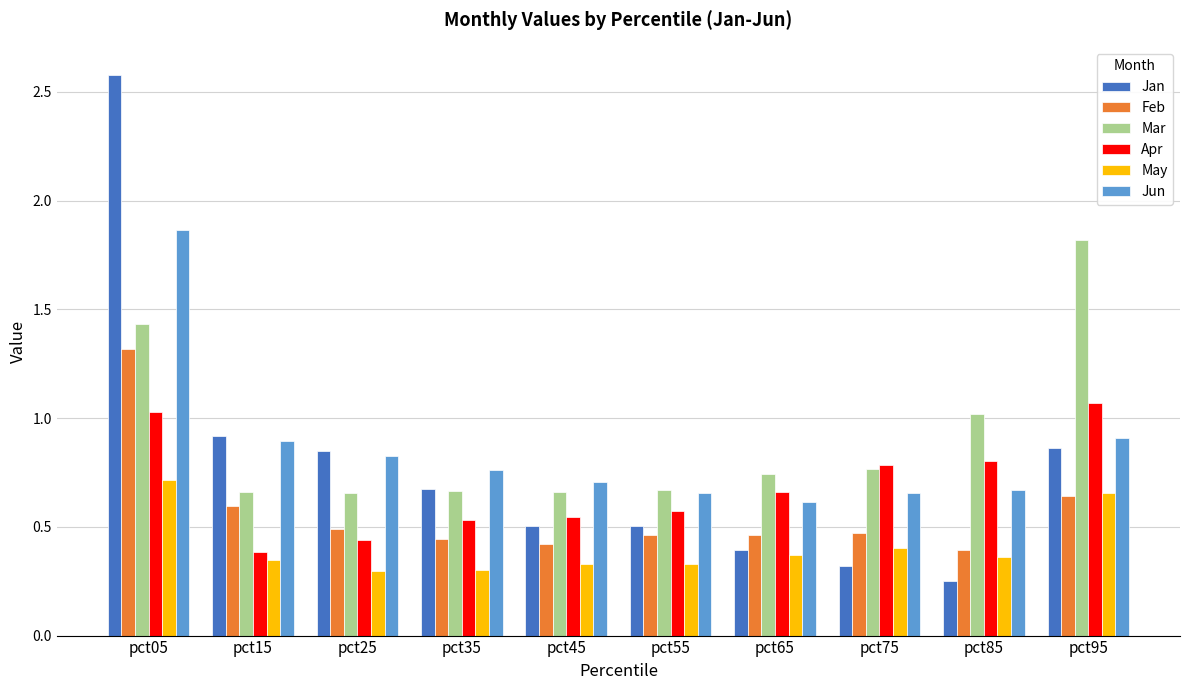

What is the sum of all Jan values?

7.9